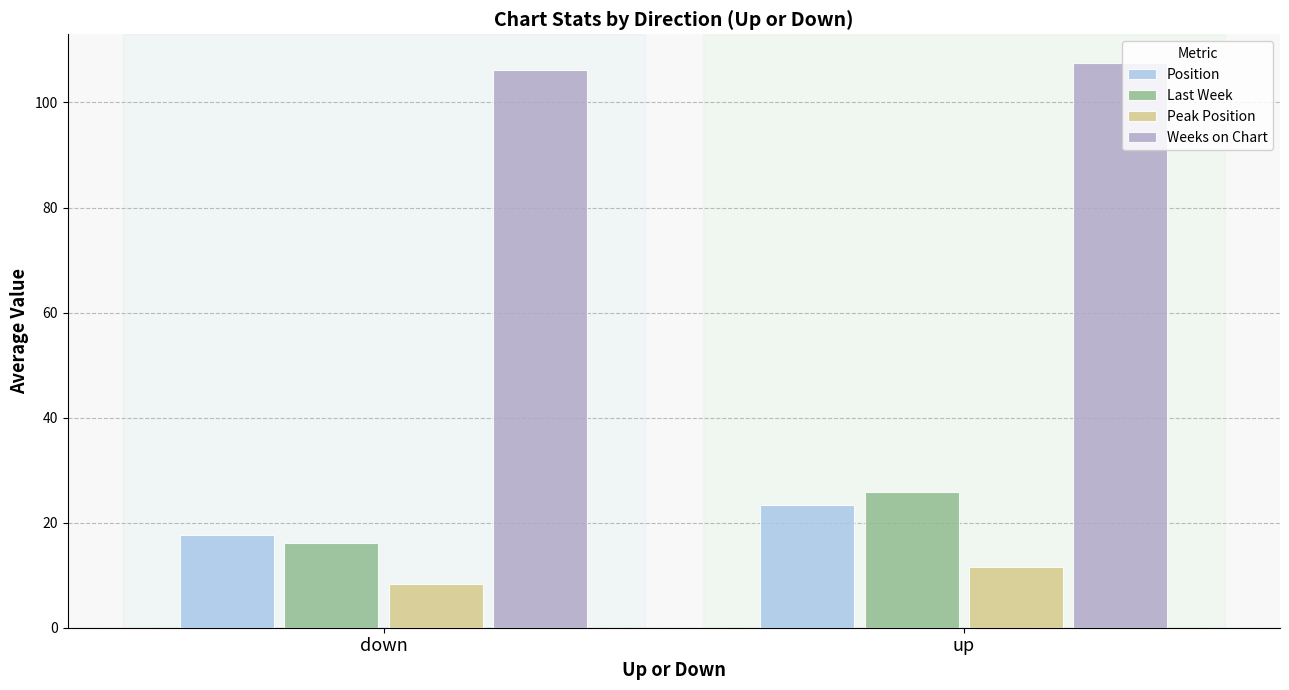

What is the label of the 1st bar from the left?

down